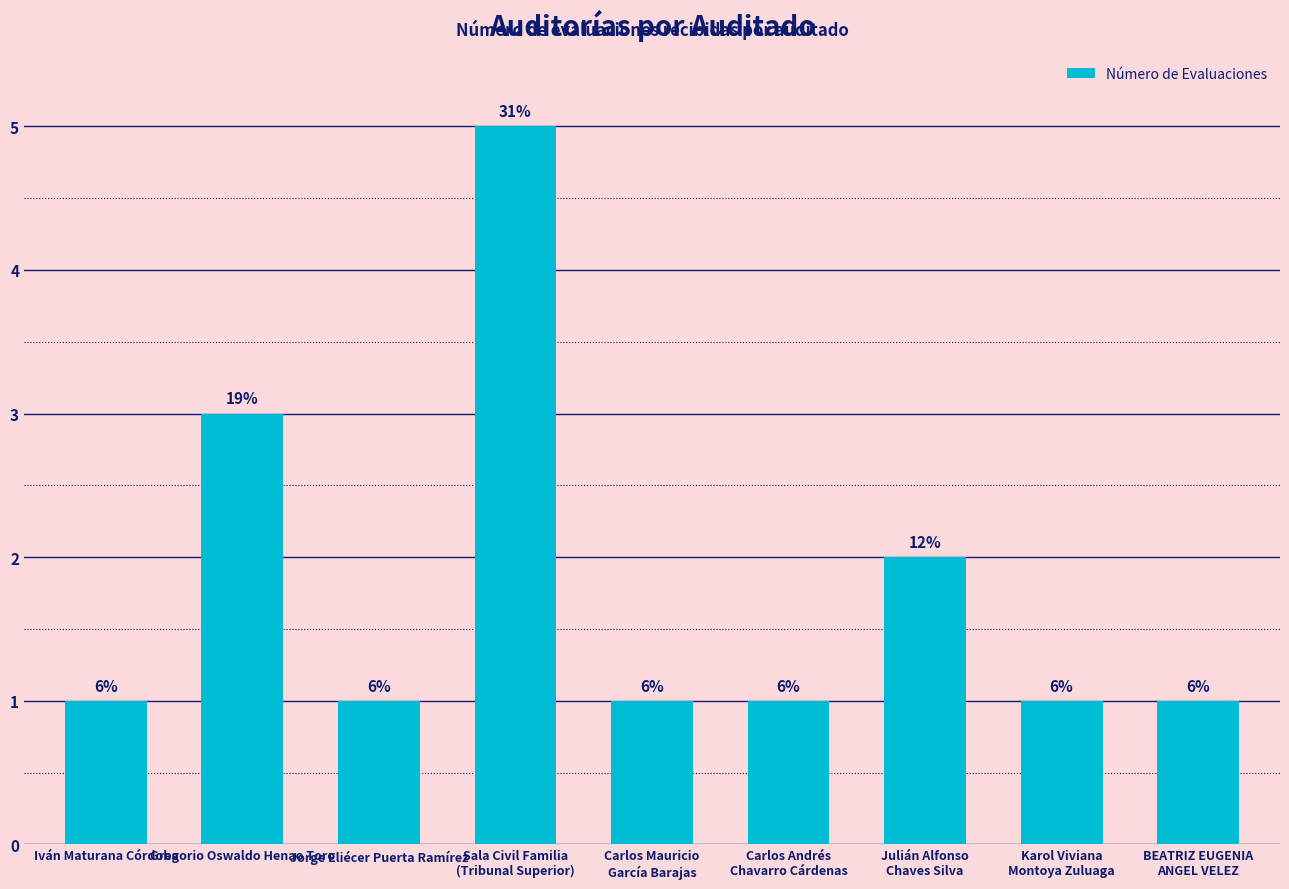

How many bars are there in total?

9